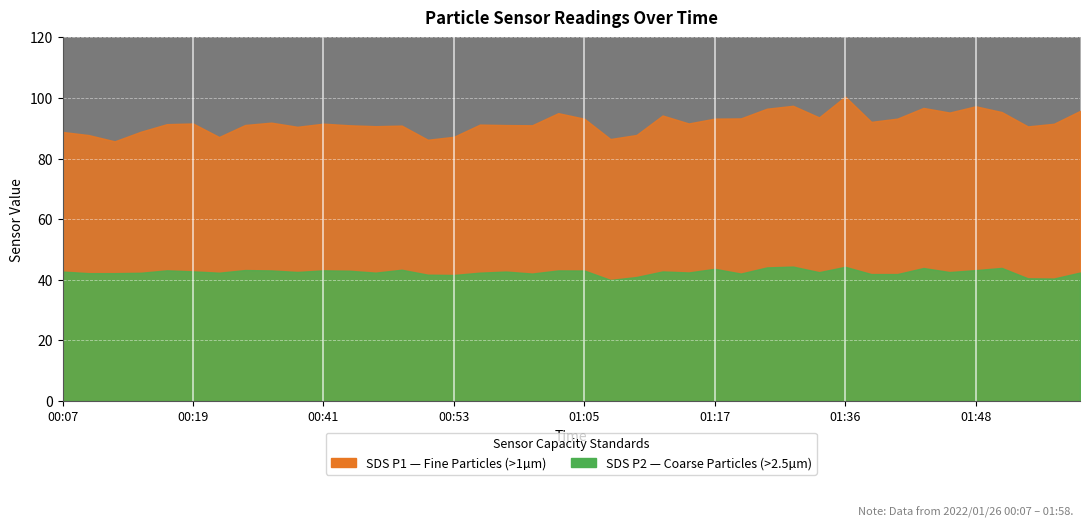

True or false: SDS_P1 and SDS_P2 intersect in this chart.

False